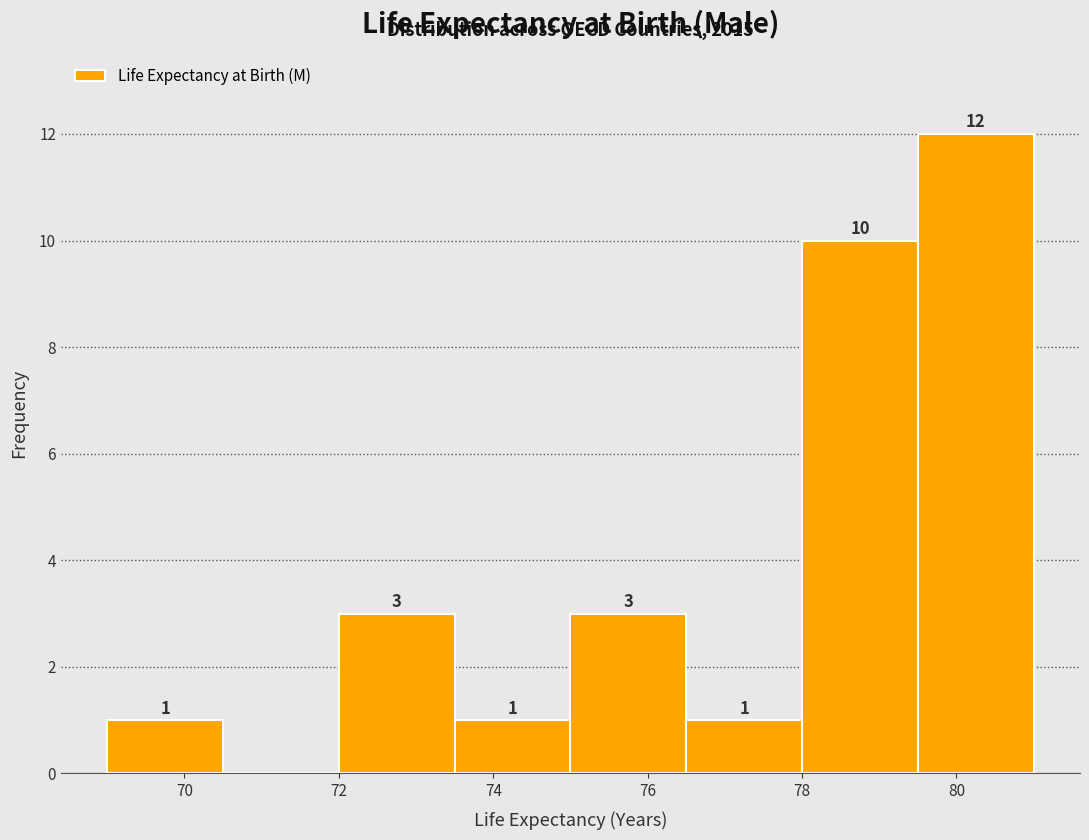

Which range on the x-axis has the tallest bar?

79.5 to 81.0